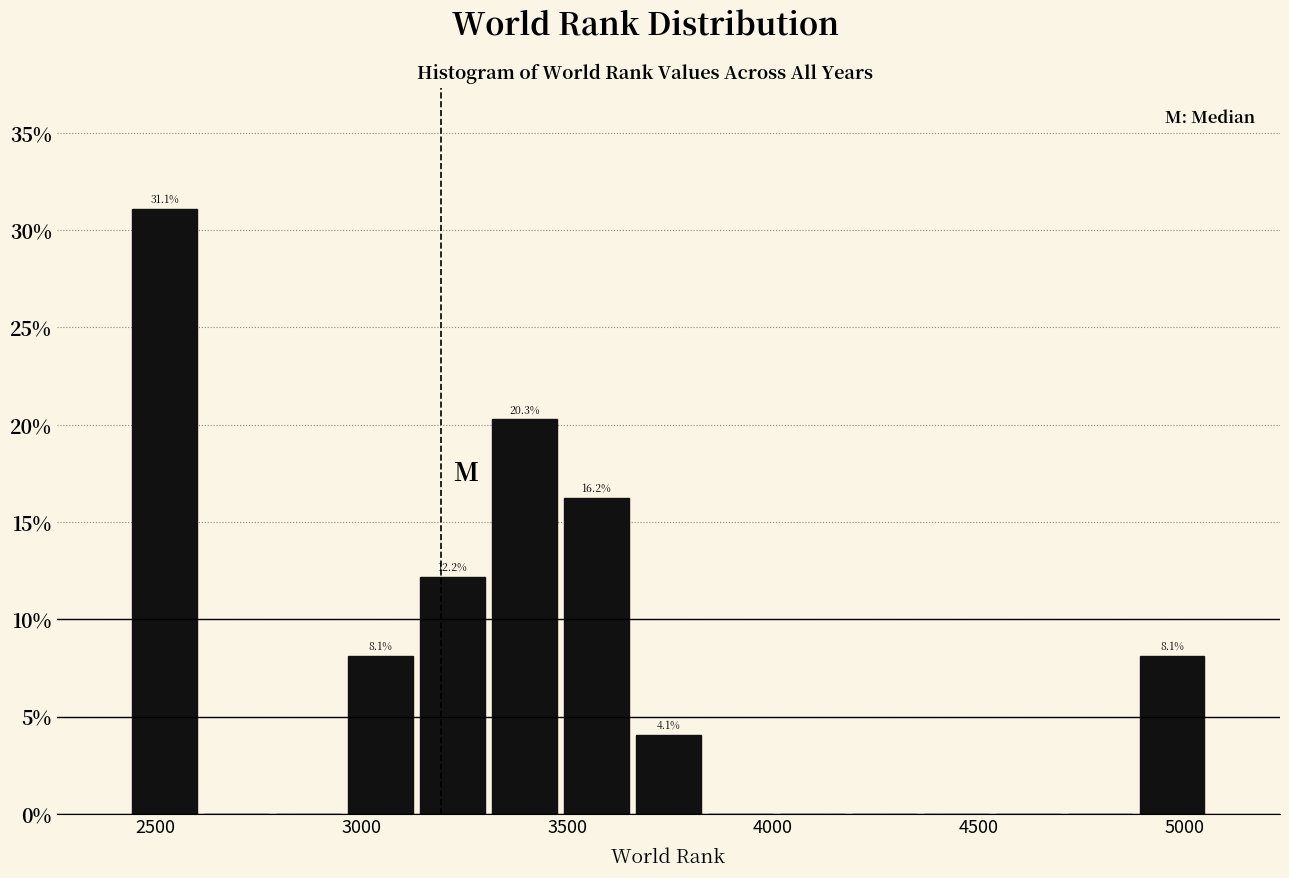

Around what value on the x-axis is the tallest bar? Give the approximate position of its centre, as read against the axis.

2500